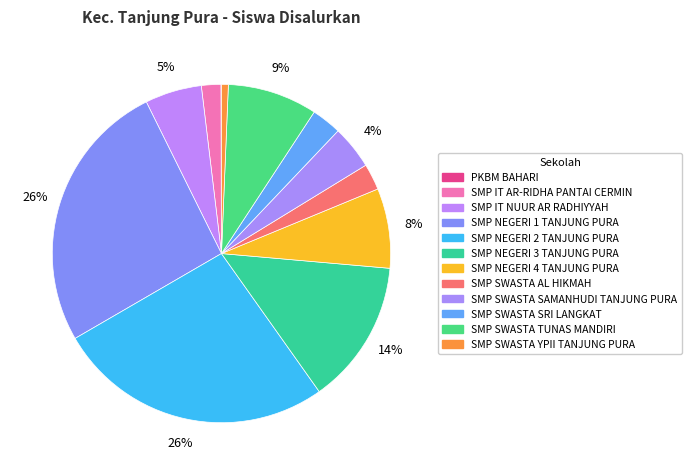

What percentage is the SMP NEGERI 2 TANJUNG PURA slice, to the nearest percent?

26%